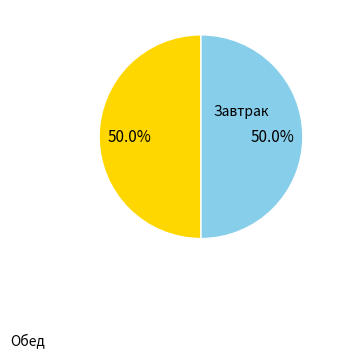

Count the number of slices in the pie.

2